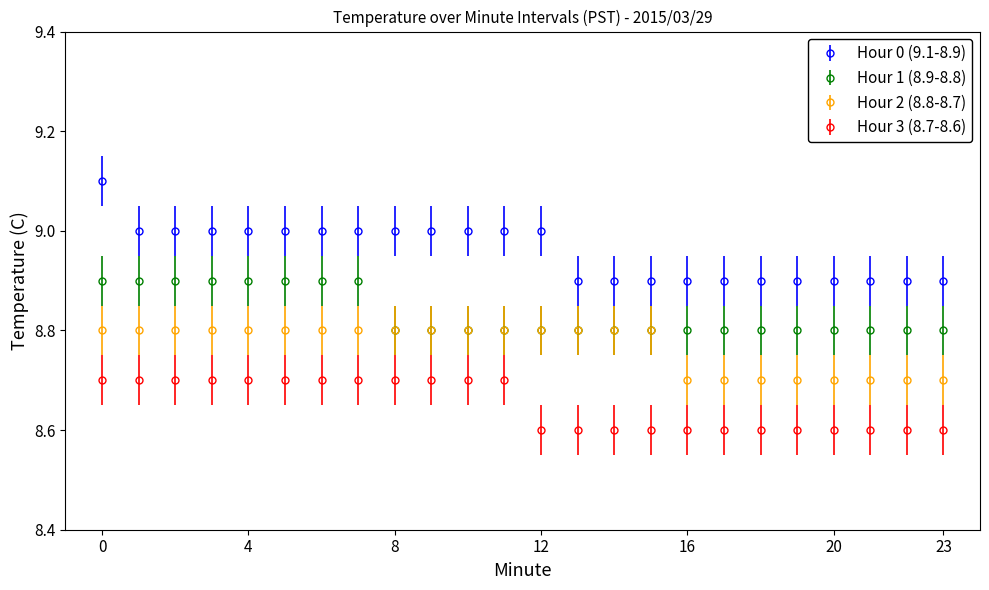

Count the Hour 3 (8.7-8.6) values in the range 8 to 9.

24